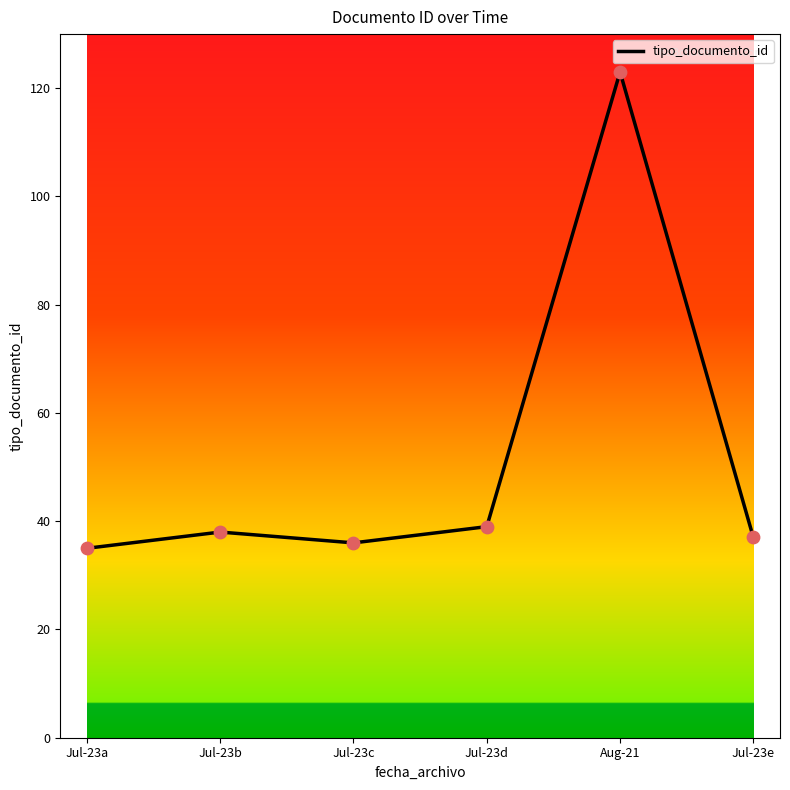

Between Jul-23a and Aug-21, which is larger?

Aug-21